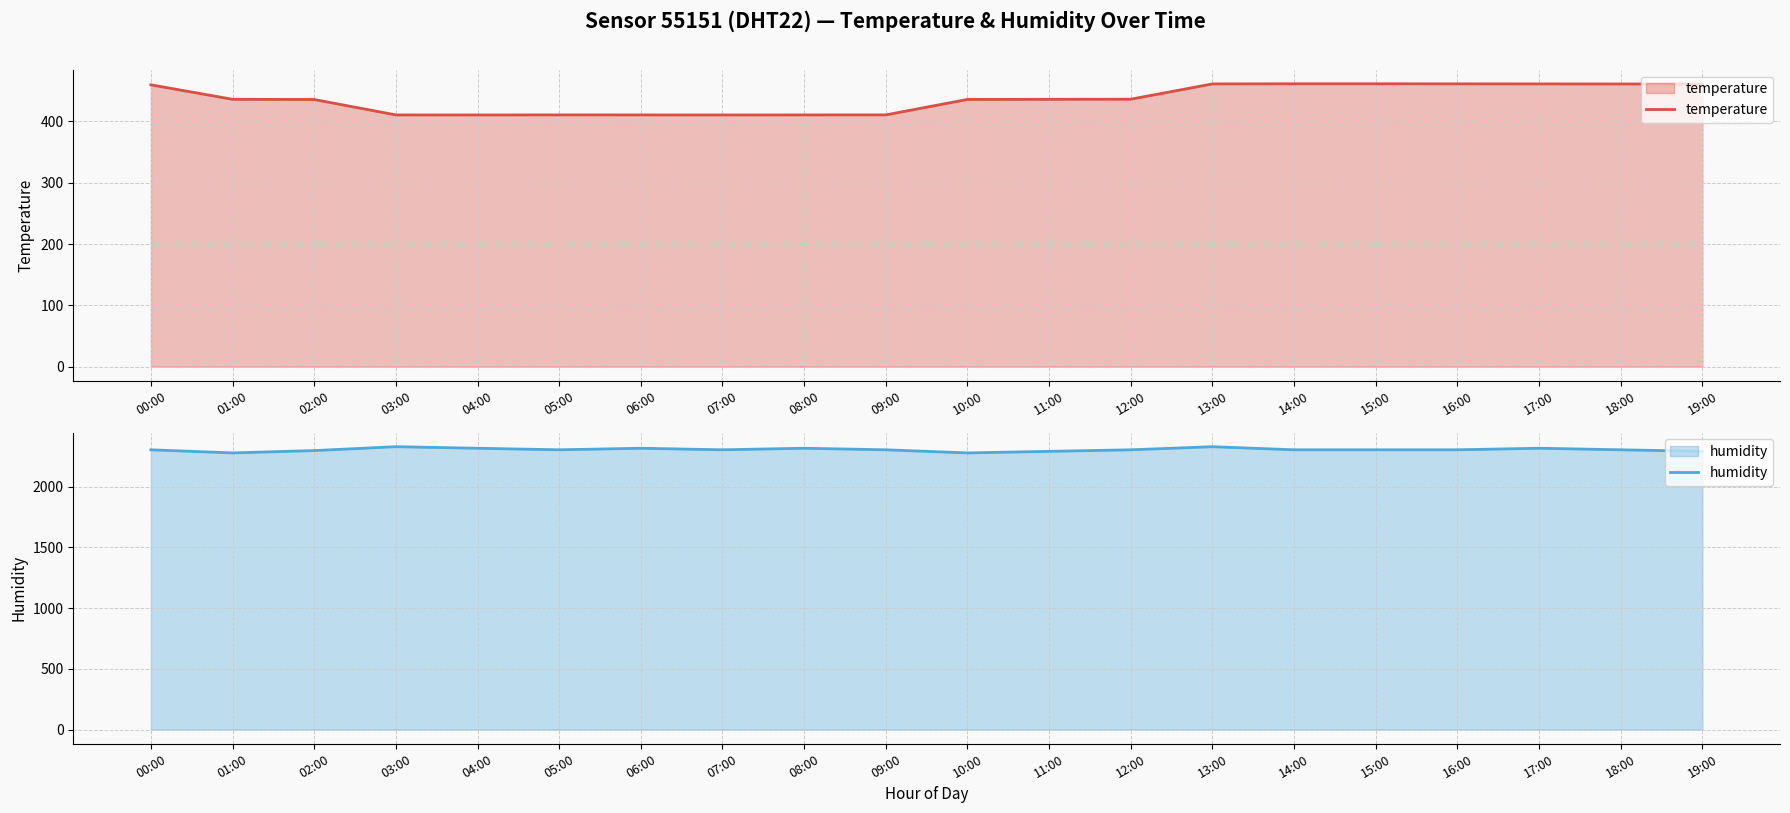

True or false: temperature and humidity cross at least once.

False